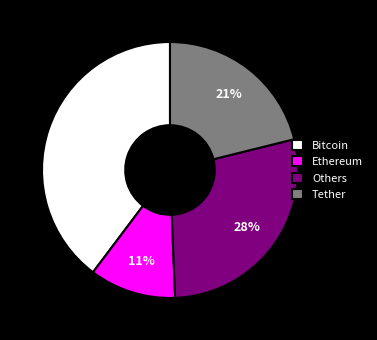

To the nearest percent, what portion does Ethereum represent?

11%